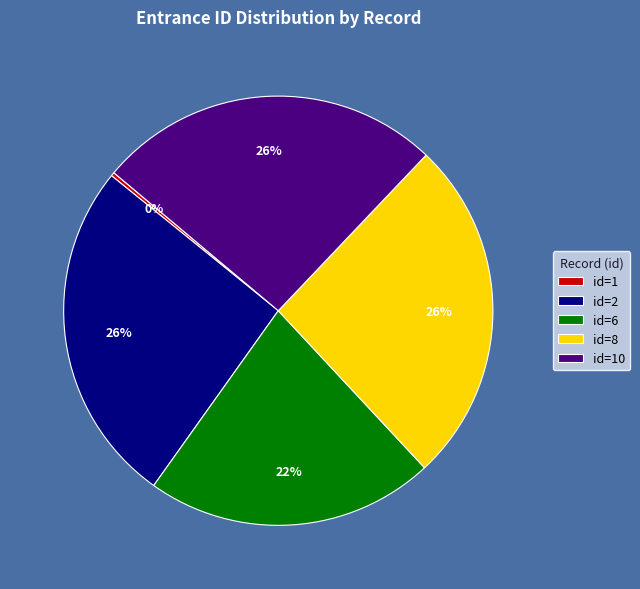

What percentage is the id=2 slice, to the nearest percent?

26%